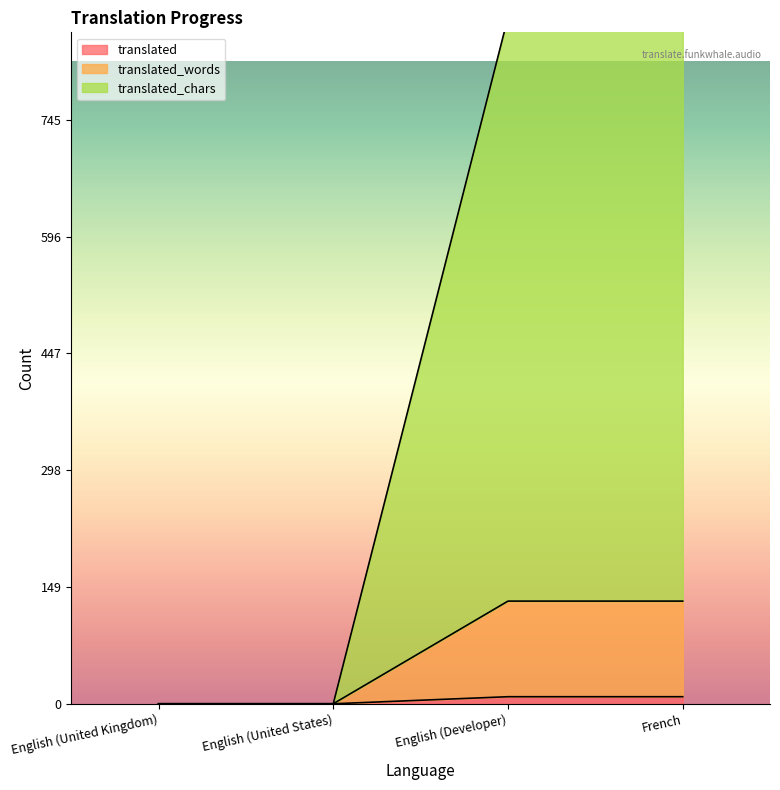

At which label is translated_chars closest to 438?

English (United Kingdom)